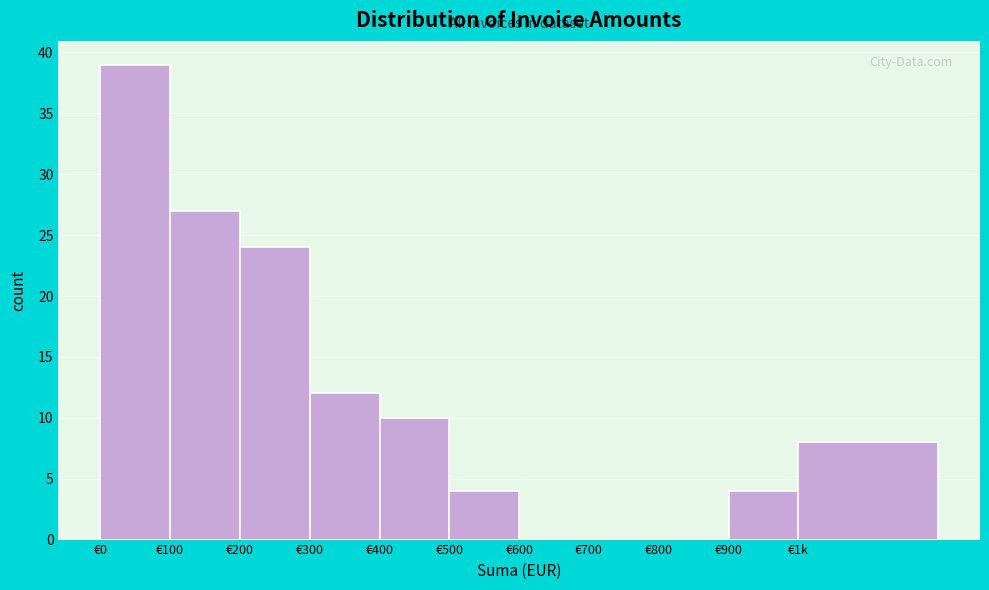

Reading left to right, list all the values displayed in this chart.

€0=39	€100=27	€200=24	€300=12	€400=10	€500=4	€600=0	€700=0	€800=0	€900=4	€1k=8